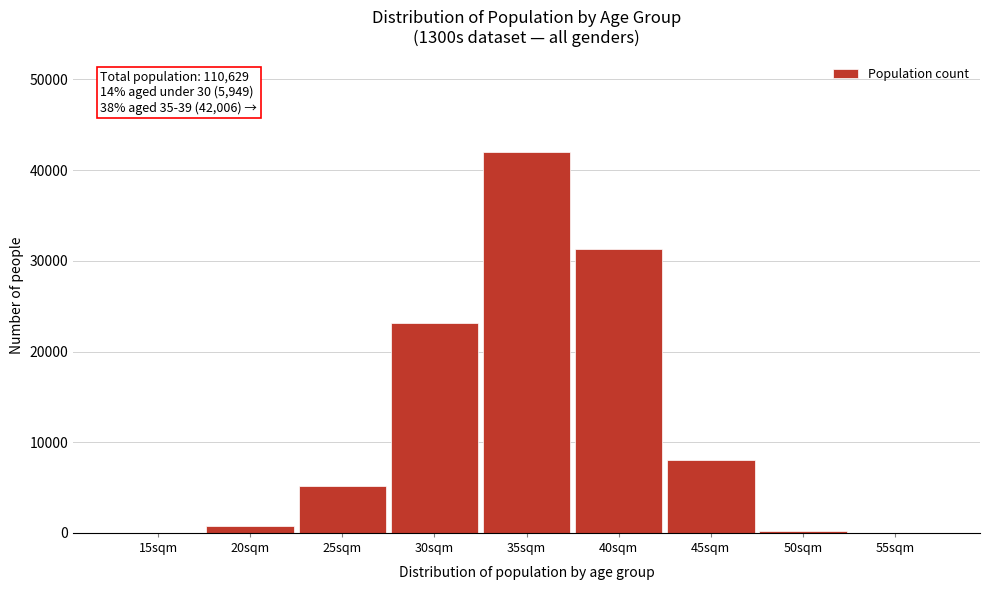

What is the sum of all values?

110629